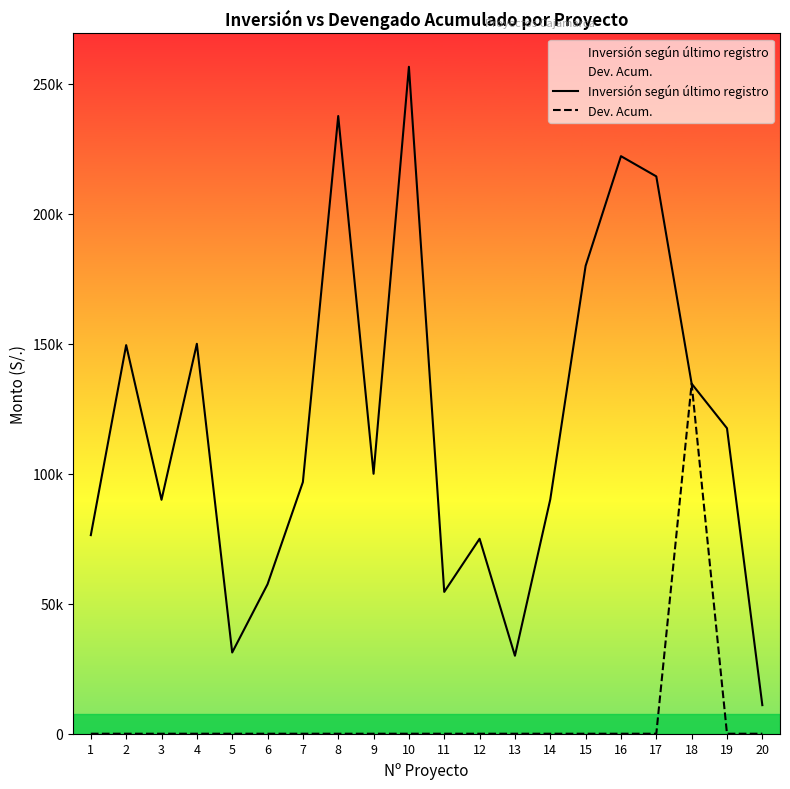

What is the value of the Inversión según último registro point at the 15th from the left?

179990